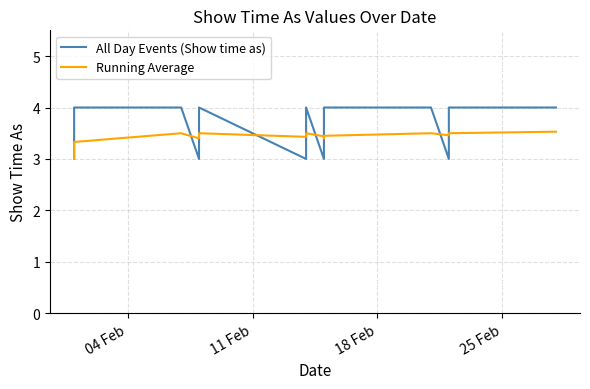

Which series has the largest range (max minus min)?

All Day Events (Show time as)